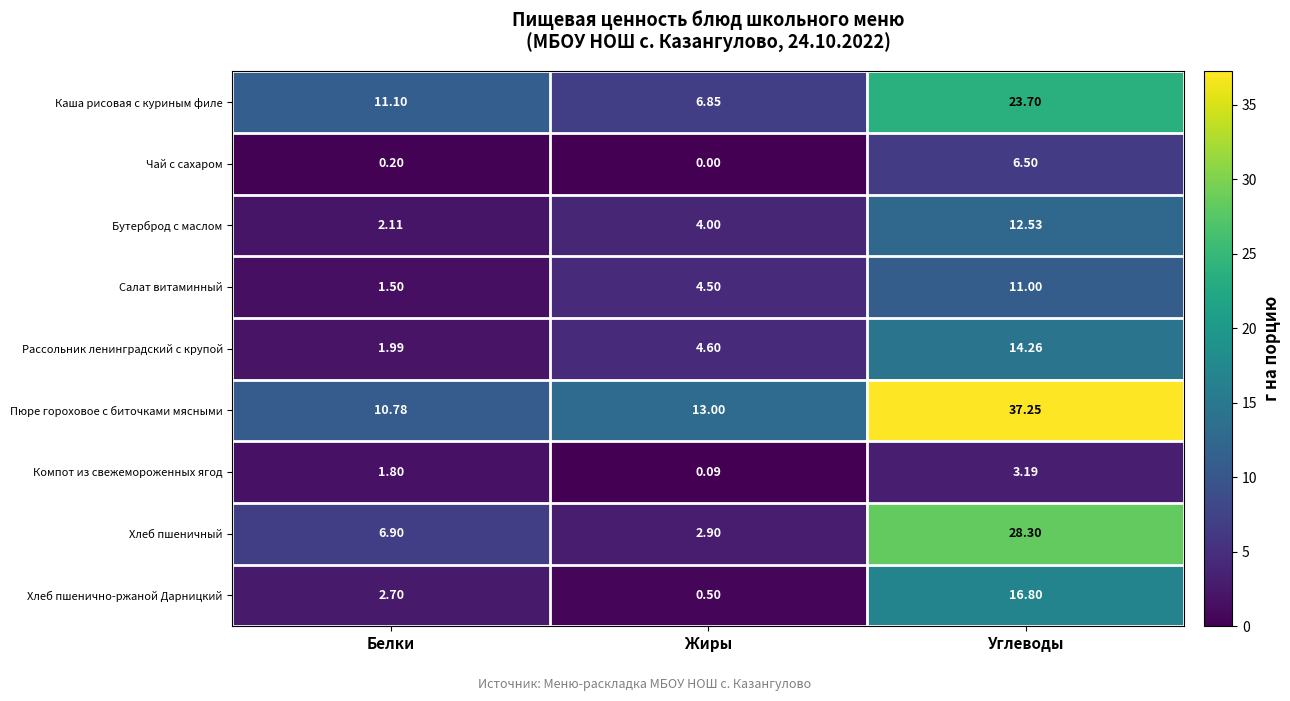

At which label does Хлеб пшеничный reach its minimum?

Жиры